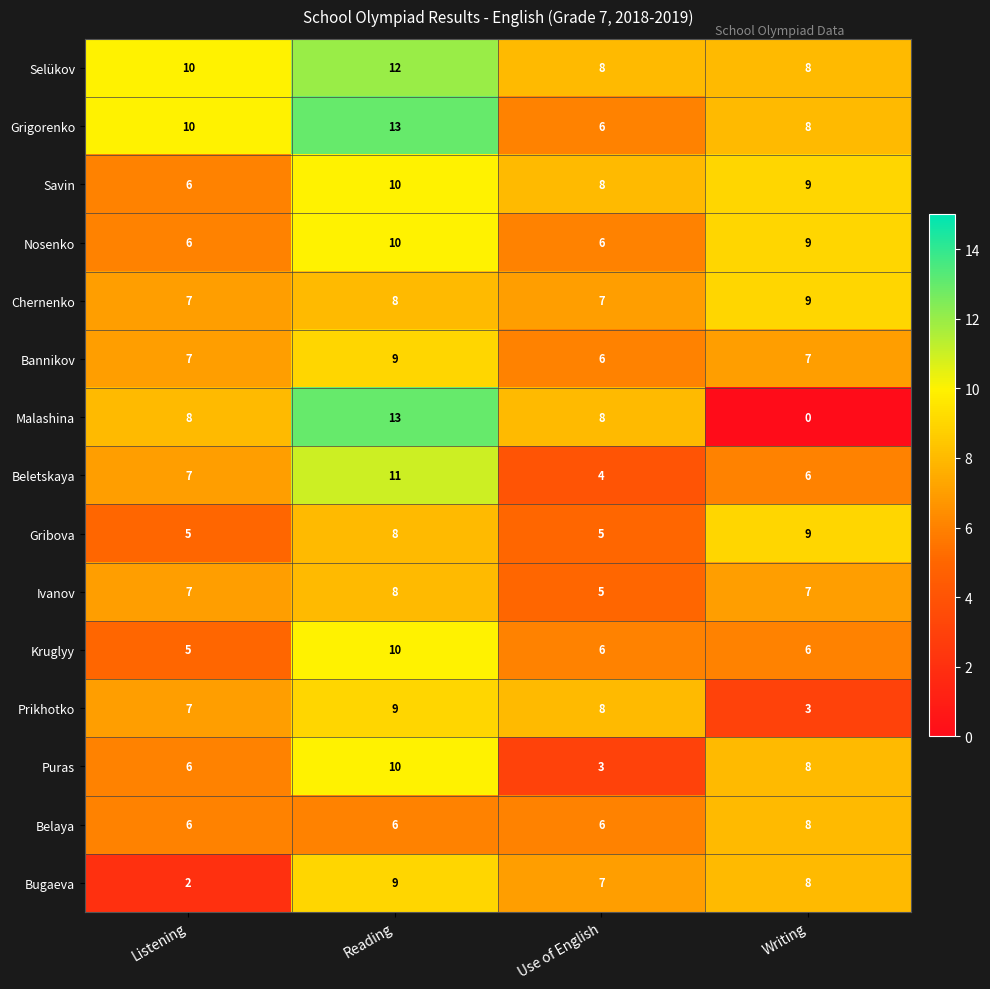

What is the difference between the second highest and minimum values in the Savin series?

3